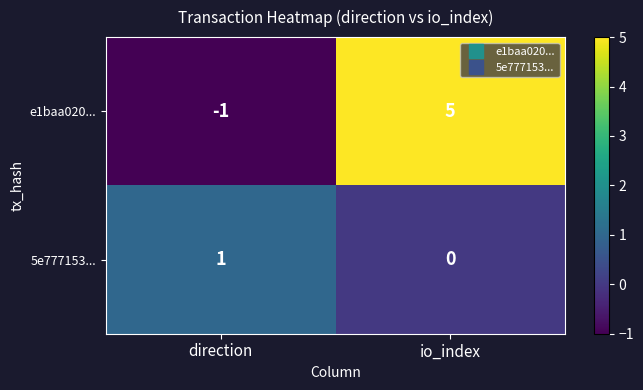

Reading left to right, transcribe all the data shown in this chart.

e1baa020...: -1	5
5e777153...: 1	0